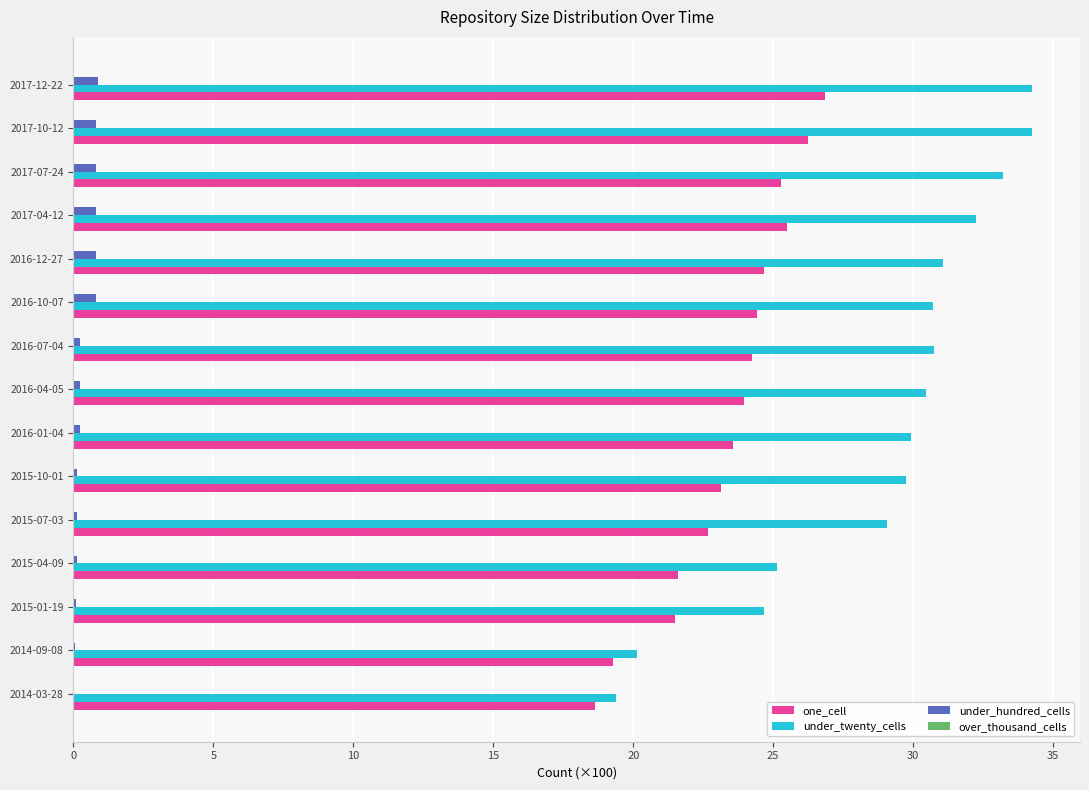

What is the highest value of the one_cell series?

26.8